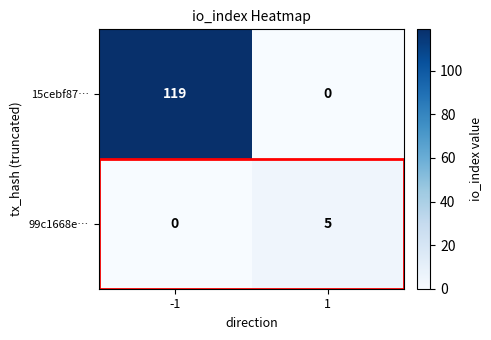

What is the greatest value displayed?

119